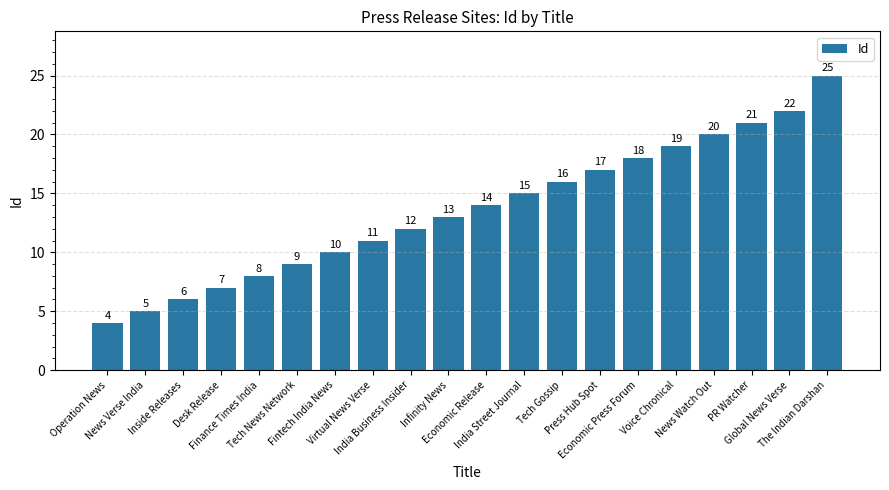

Read the value at India Street Journal, to the nearest 5.

15